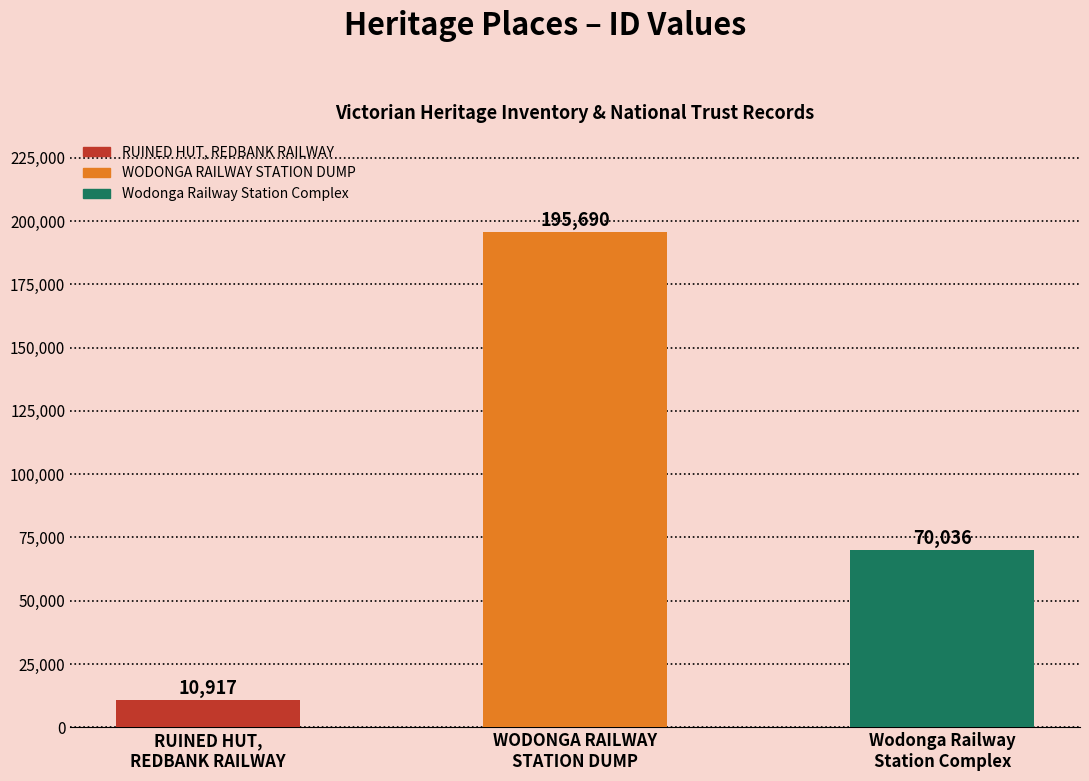

How many series are shown in this chart?

1